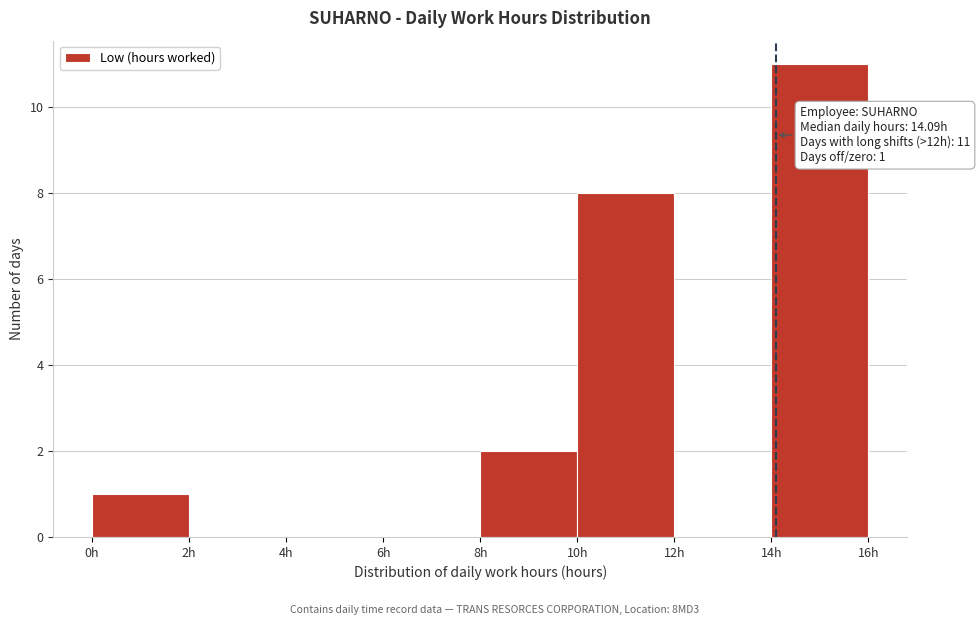

Which range on the x-axis has the tallest bar?

14 to 16